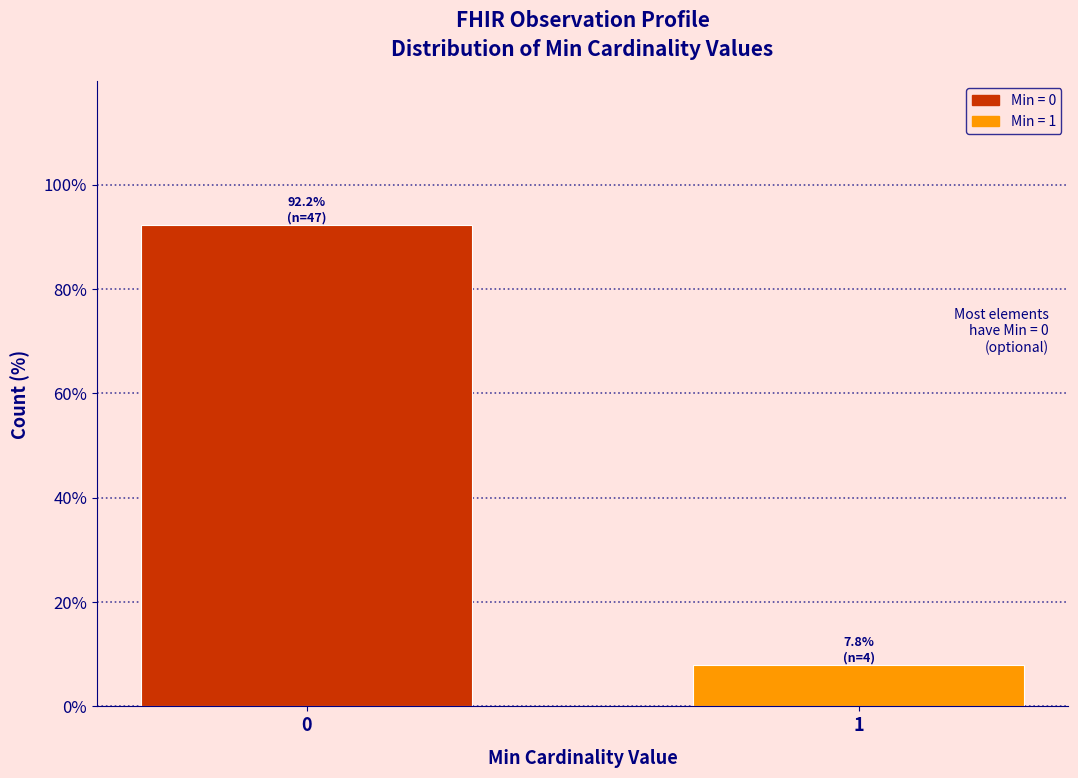

Reading left to right, what are all the values shown in this chart?

92.2	7.8